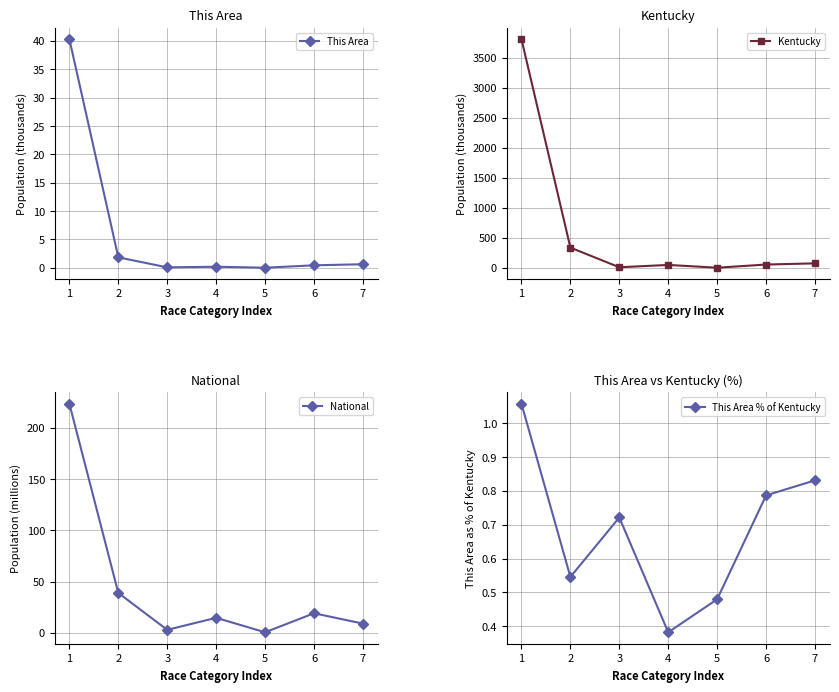

How many interior local peaks does the This Area % of Kentucky series have?

1